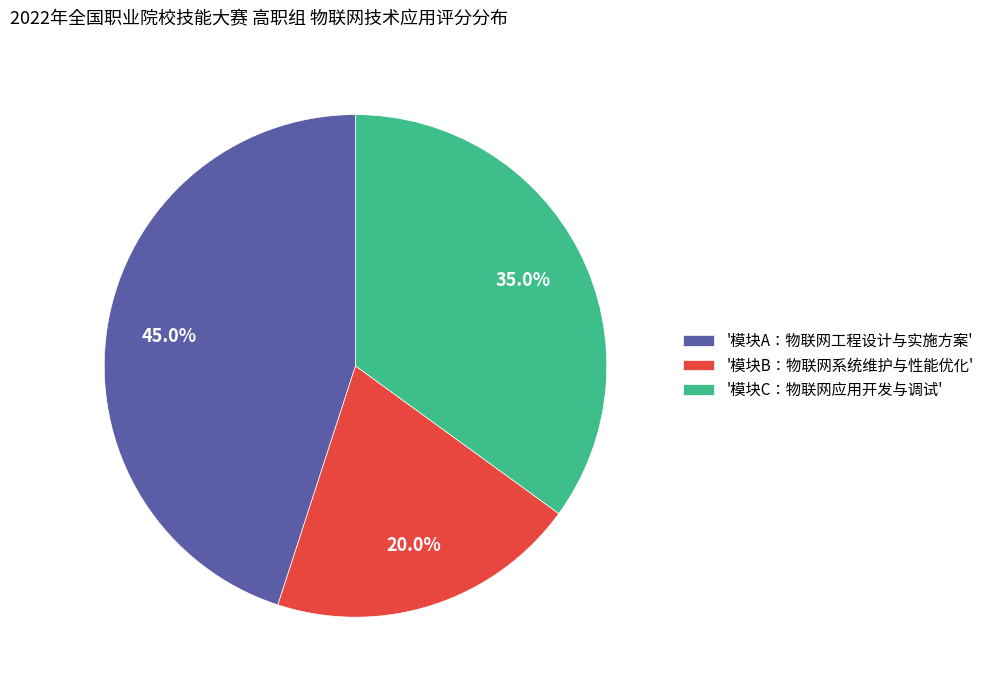

How many slices are in this pie chart?

3